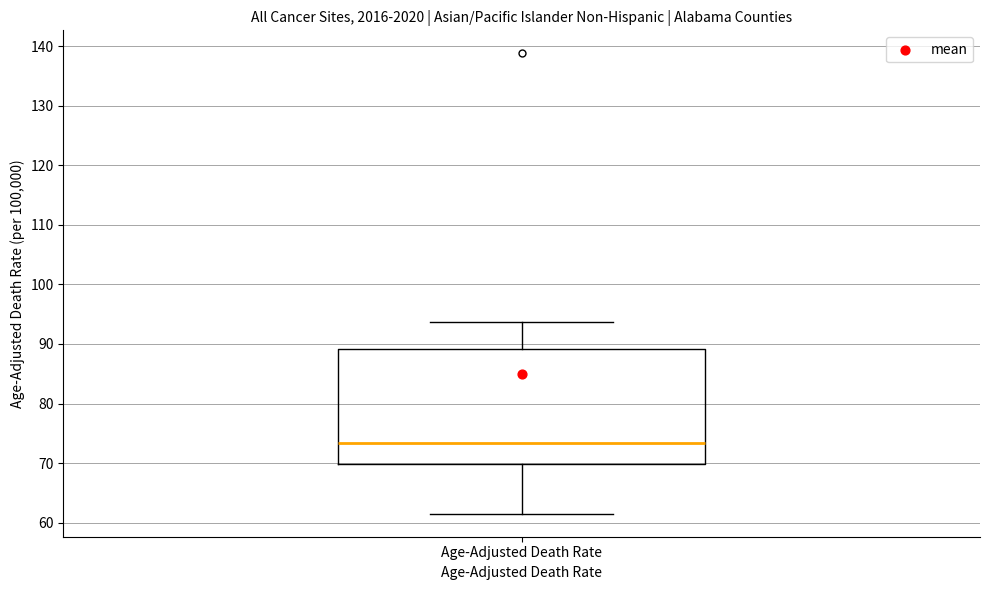

Transcribe this box plot: give where the median line is, the range the box spans, and where the two whiskers end, as read against the y-axis. The values are not printed on the chart, so give them approximately, as read against the axis.

median 73, box 70 to 89, whiskers 62 to 94